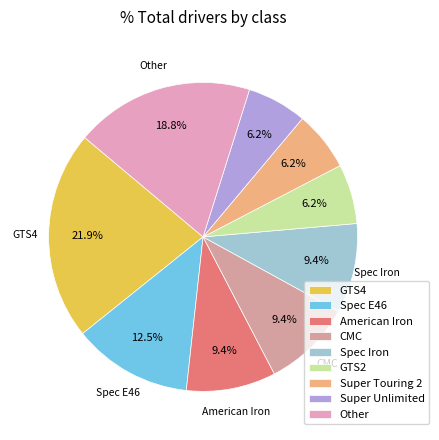

Is GTS2 the majority of the pie?

No